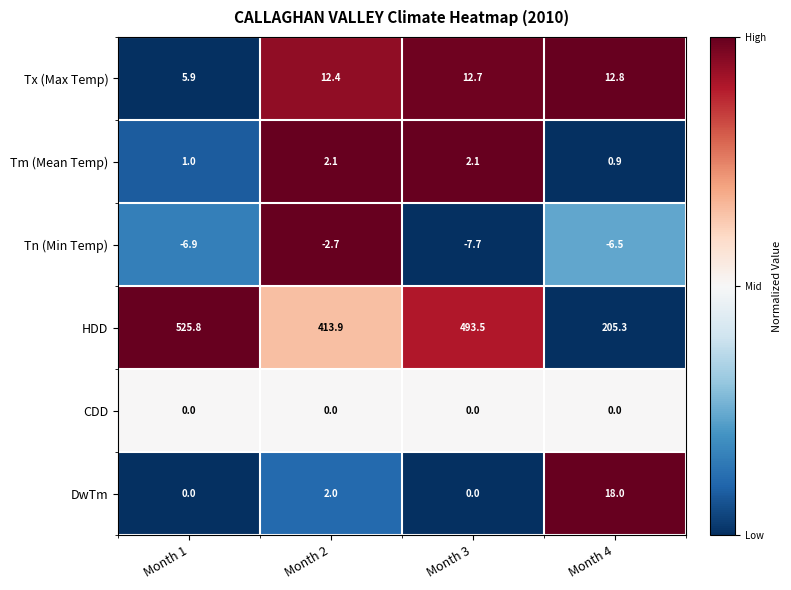

Between Month 3 and Month 4, which series saw the biggest shift?

HDD